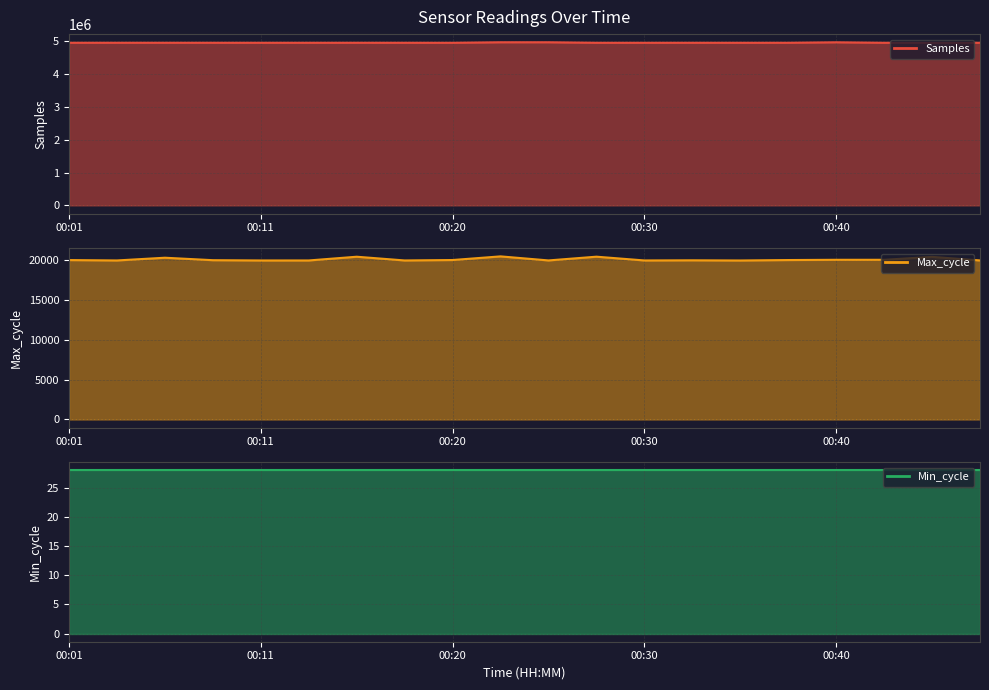

Between 00:11 and 00:35, which series saw the biggest shift?

Samples